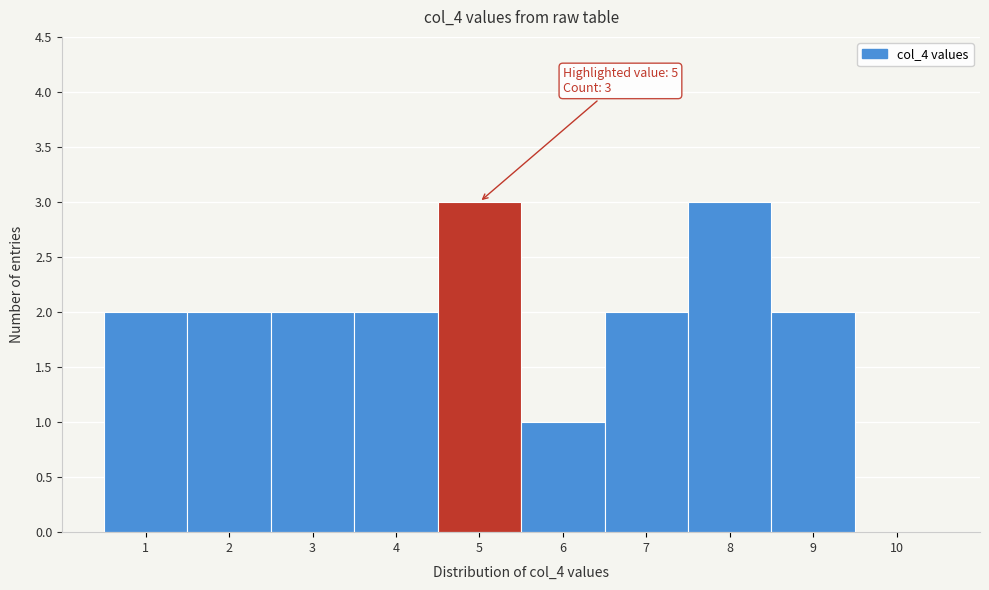

Reading right to left, extract all data points from this chart.

10=0	9=2	8=3	7=2	6=1	5=3	4=2	3=2	2=2	1=2